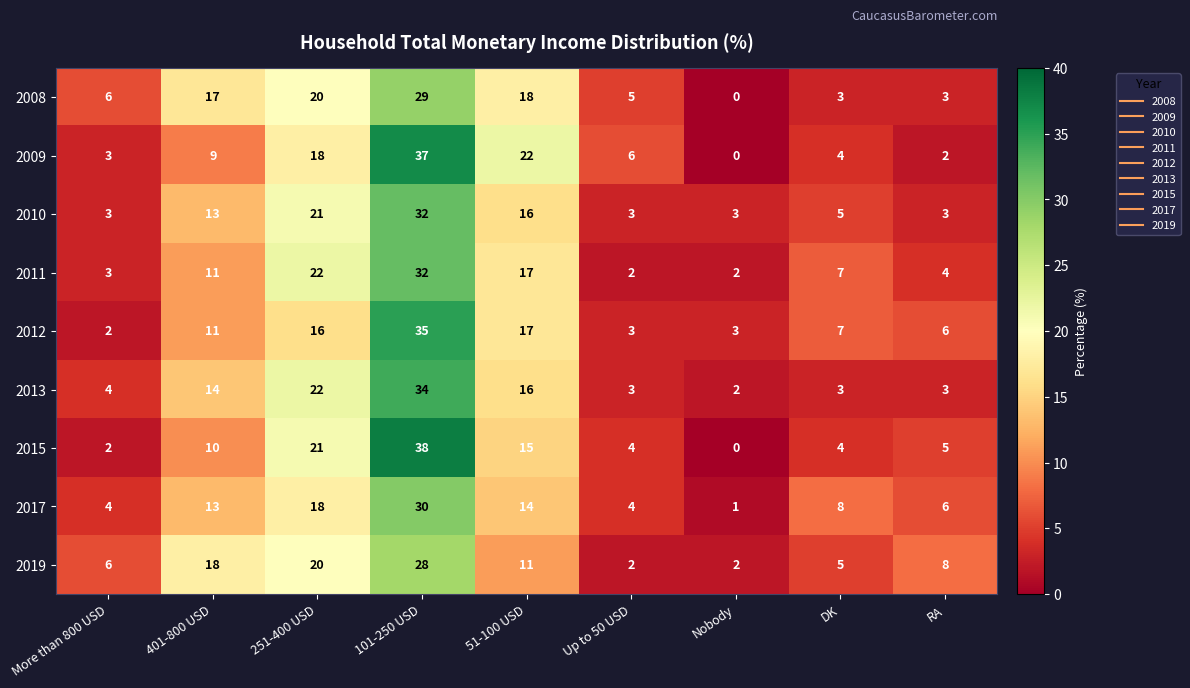

What is the average value of the 2012 series?

11